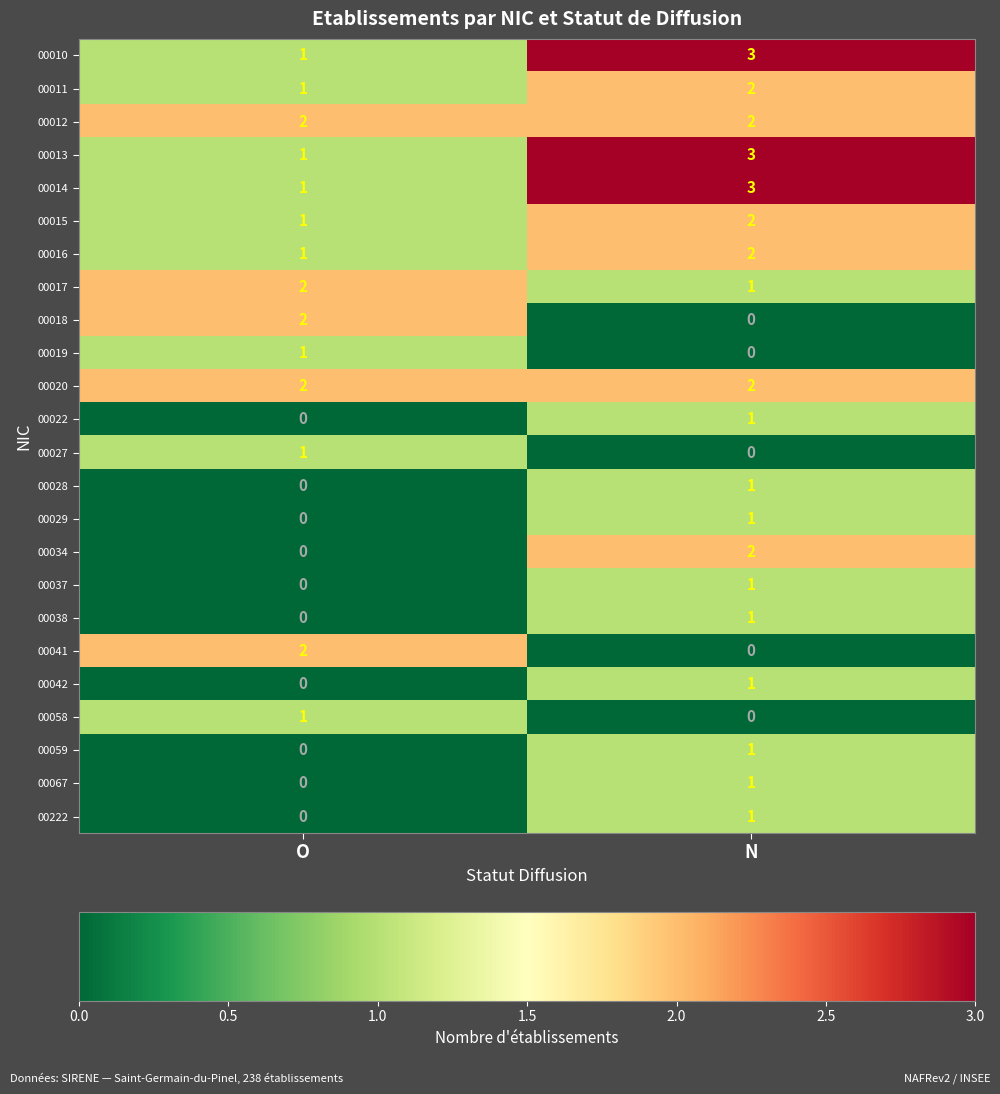

Rank the categories by 00027 value from lowest to highest.

N, O